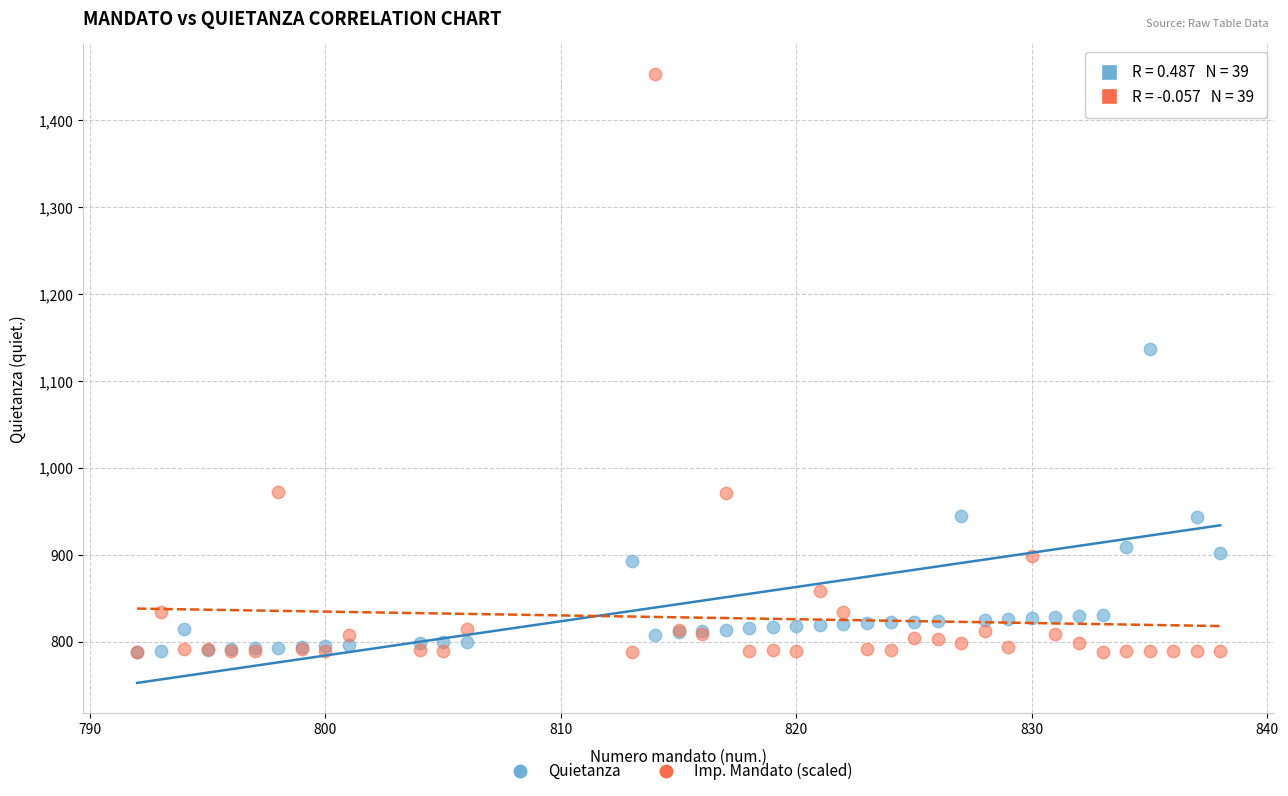

Across all series, what Y value is closest to 1120?

1137.0